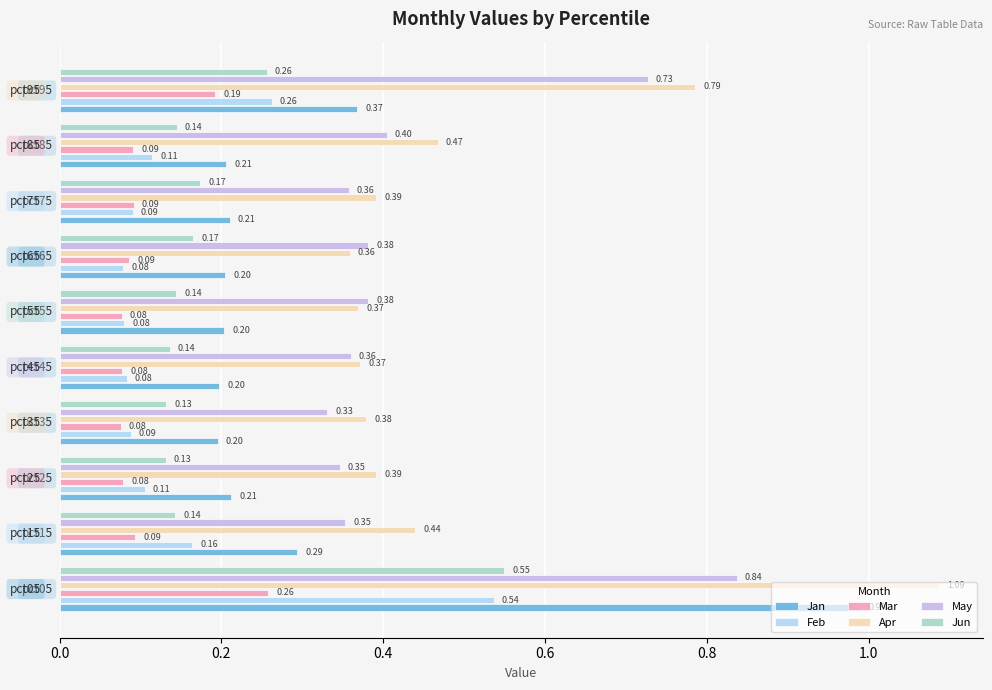

What is the sum of all Apr values?

5.0